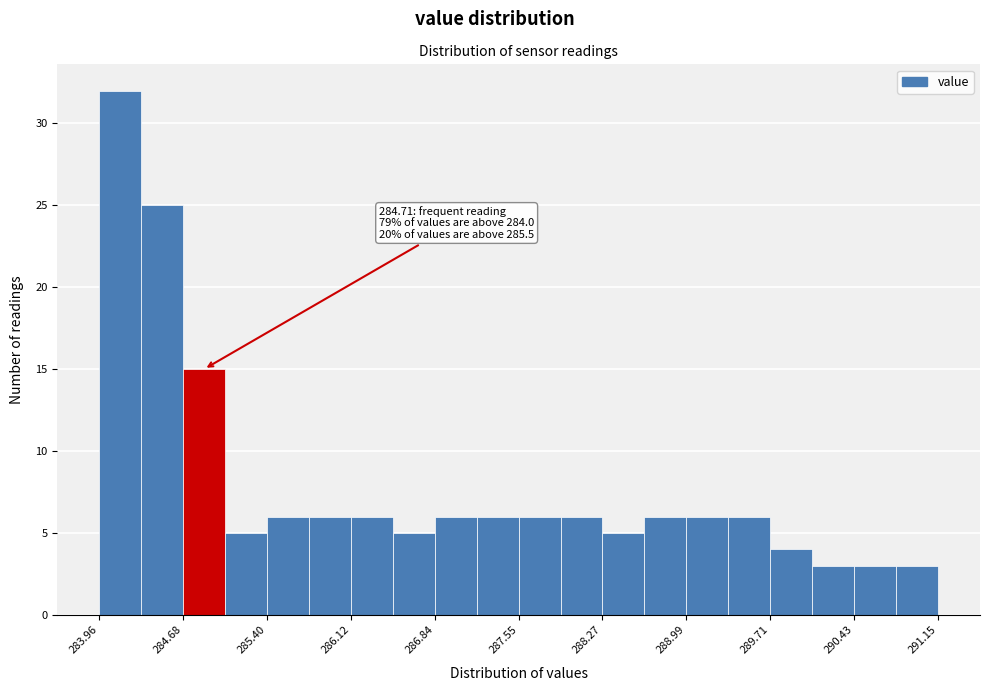

Read against the x-axis, roughly where is the centre of the tallest bar?

284.1